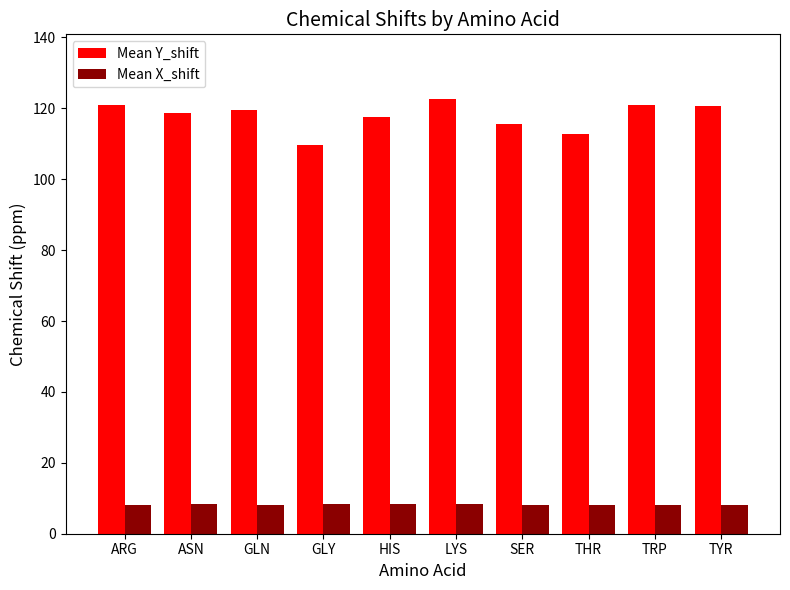

What is the sum of all Mean X_shift values?

82.1